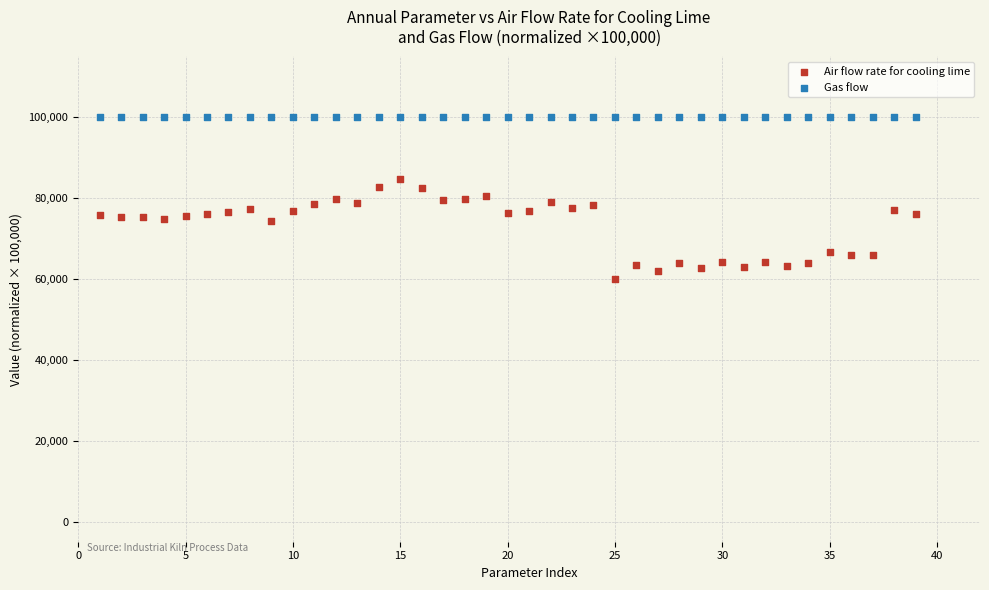

Which series reaches the maximum Y coordinate?

Gas flow